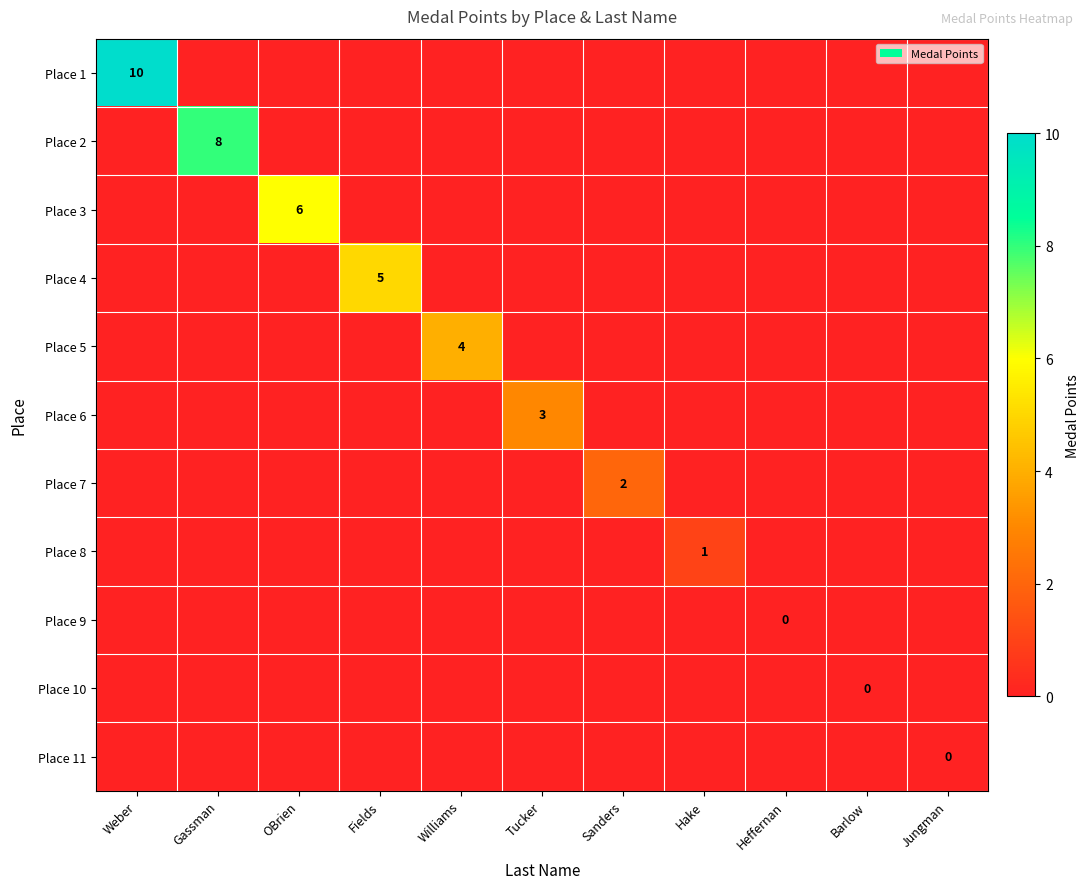

The value of Place 4 at Fields is 5. True or false?

True